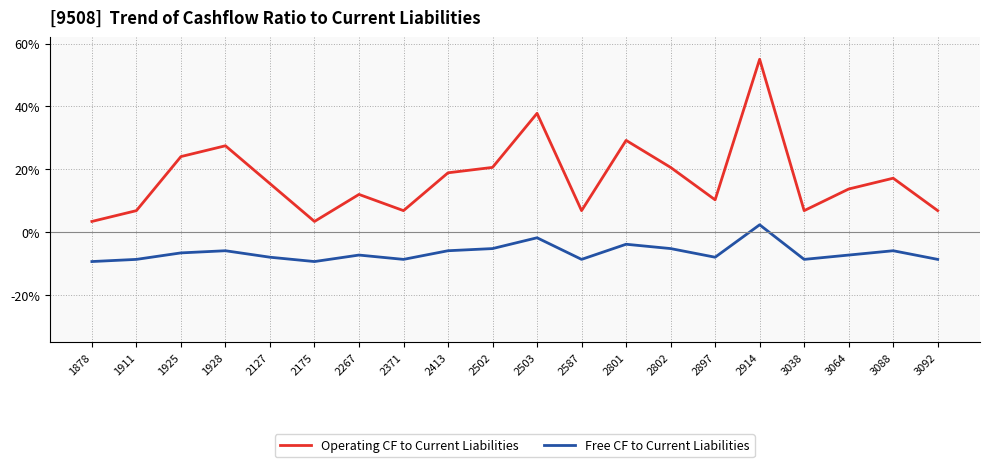

What is the smallest value displayed?

-9.3